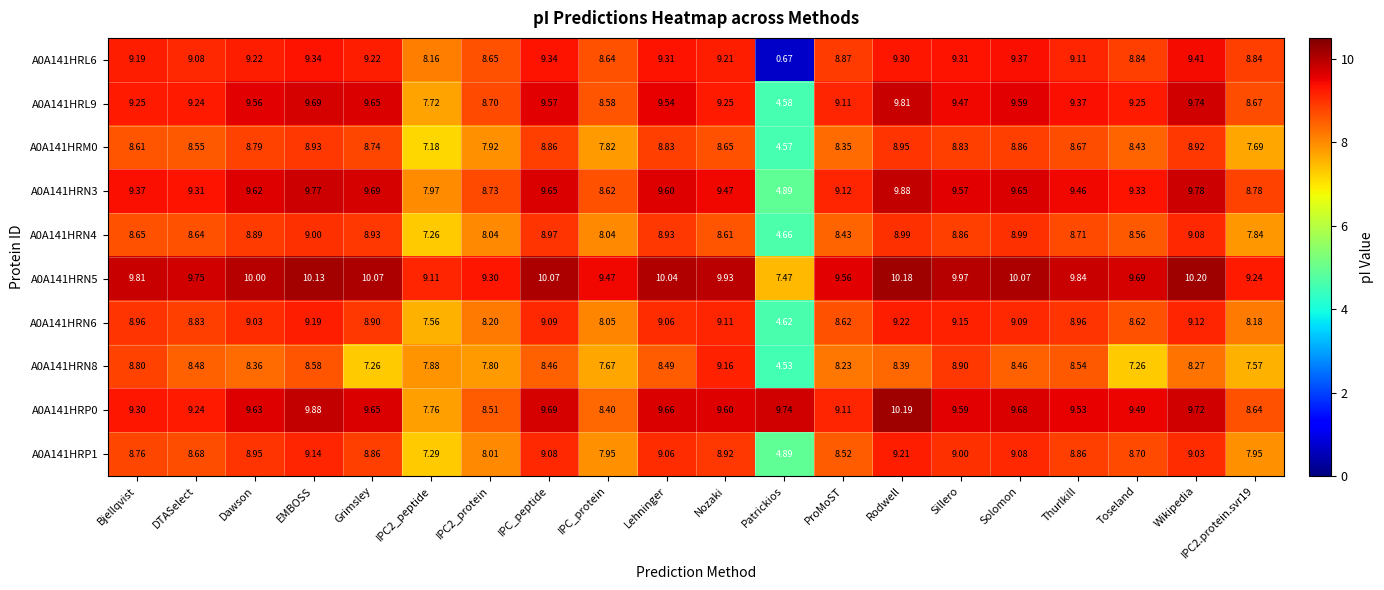

At which category is the sum across all series the highest?

Rodwell